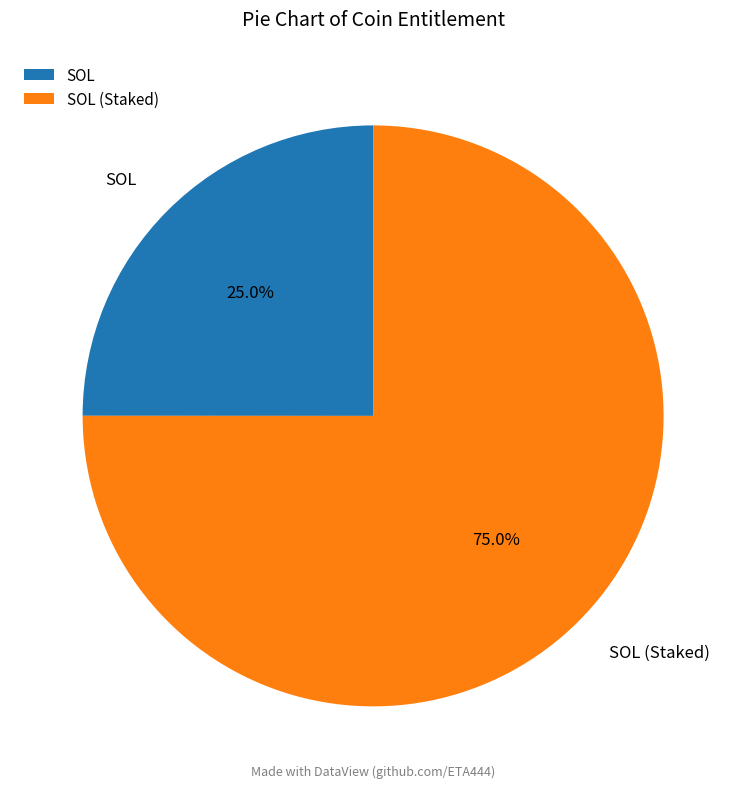

Rank the categories by value from lowest to highest.

SOL, SOL (Staked)